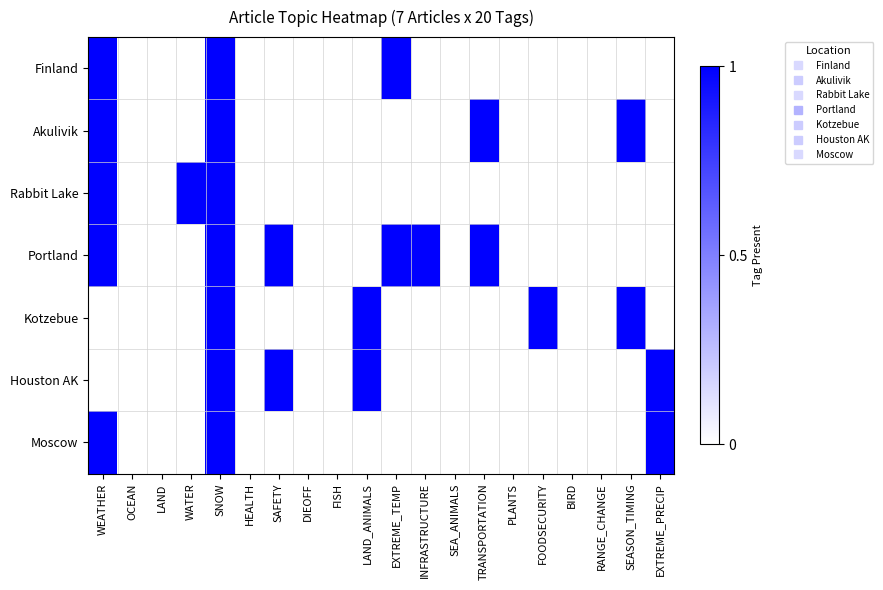

Which series has the largest total across all categories?

Portland